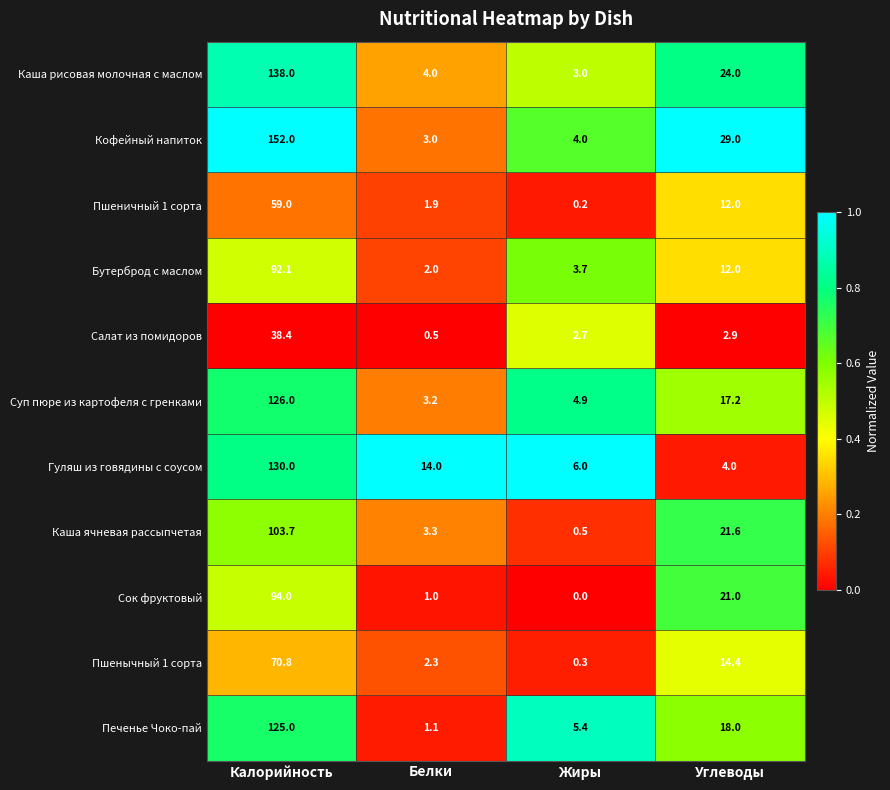

What is the total value across all series at Жиры?

30.7